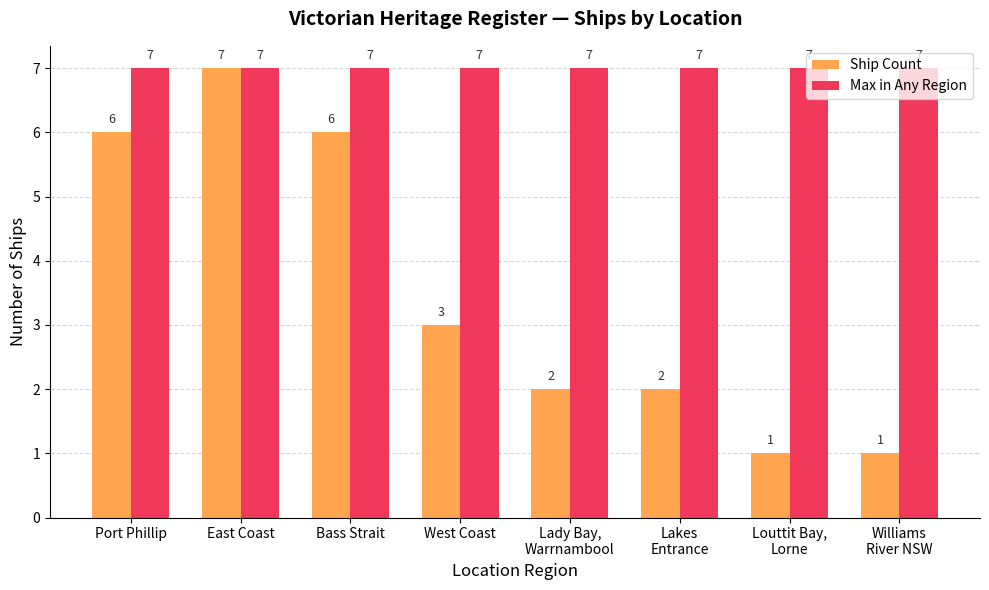

Between Lakes
Entrance and Williams
River NSW, which series saw the biggest shift?

Ship Count